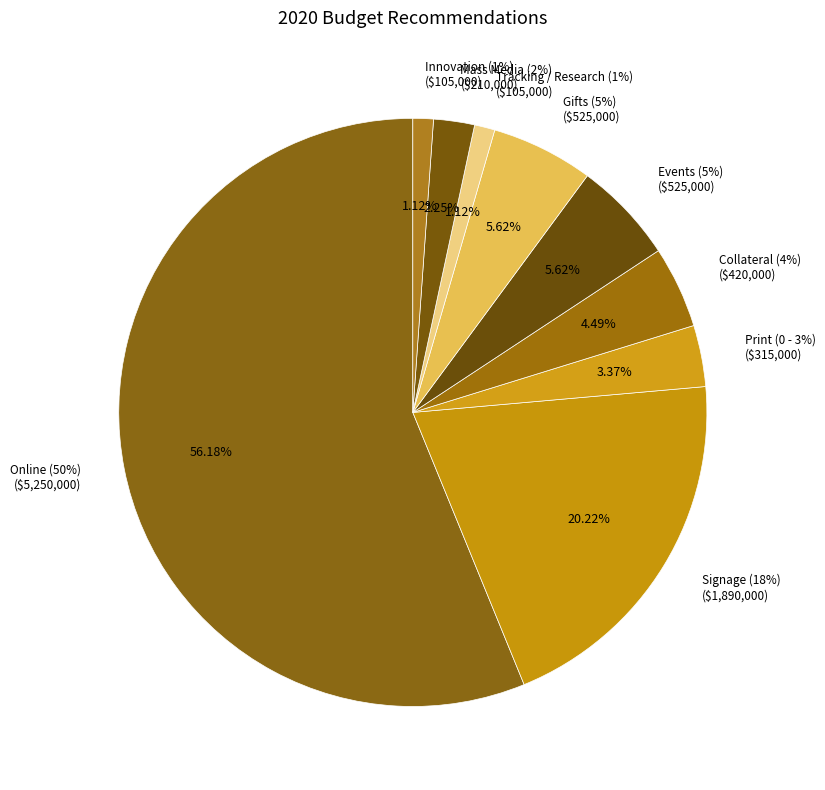

What percentage is NOT represented by Online (50%)?

43.8%